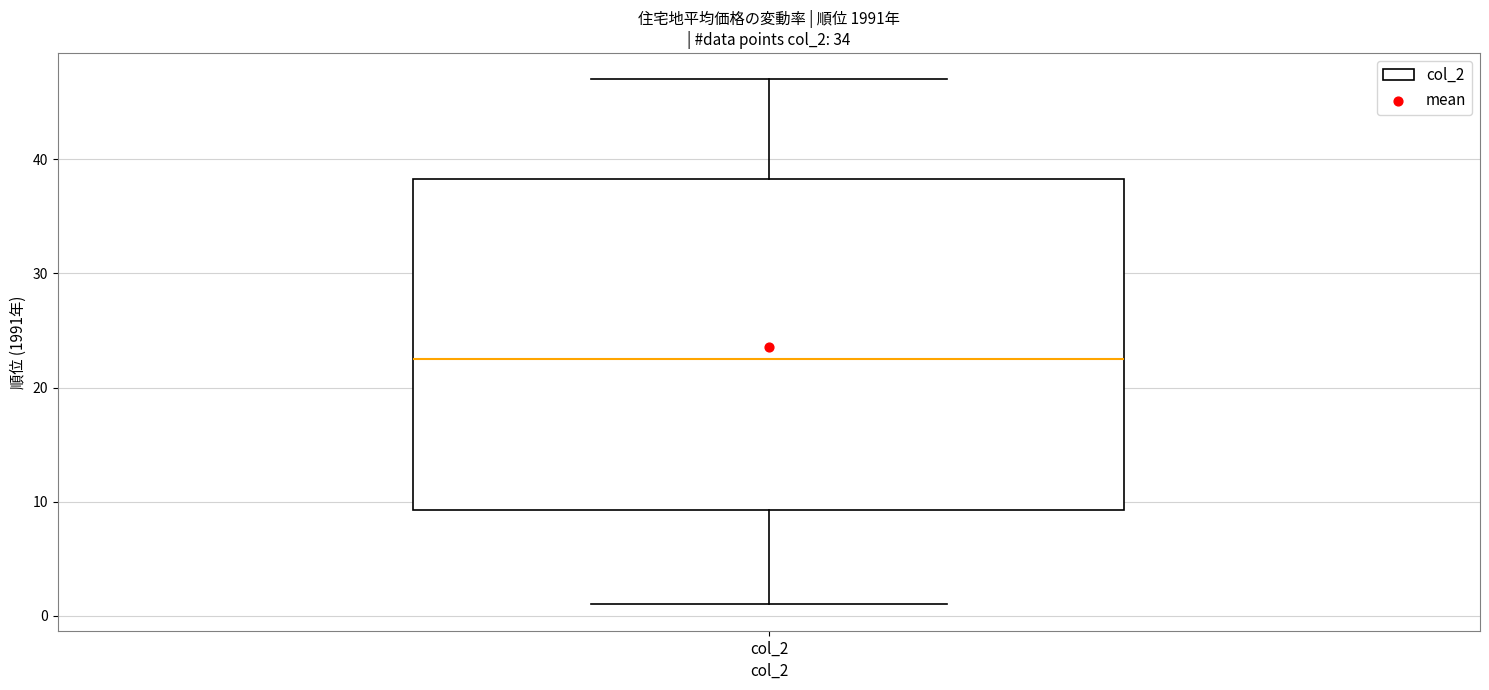

Read this box plot against the y-axis: the position of the median line, the range covered by the box, and the ends of both whiskers. The values are not printed on the chart, so give them approximately, as read against the axis.

median 23, box 9 to 38, whiskers 1 to 47